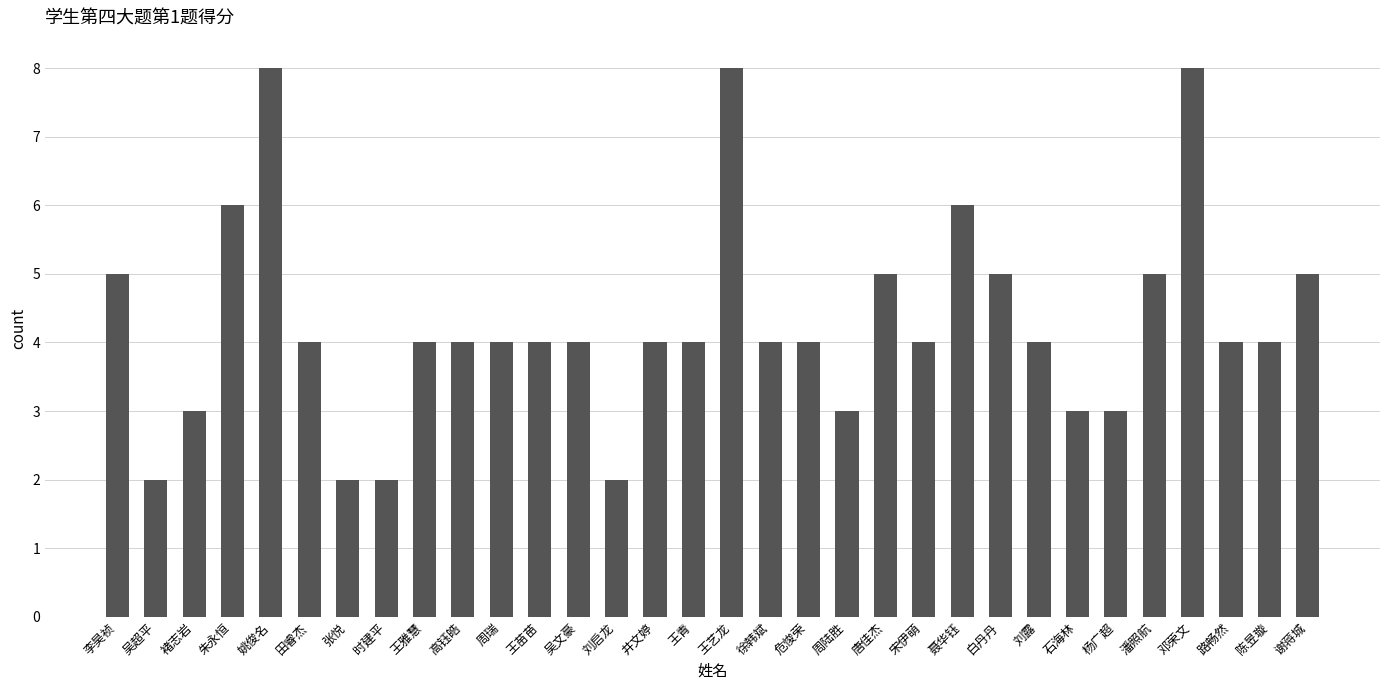

What is the sum of the values at 陈昱璇 and 李昊祯?

9